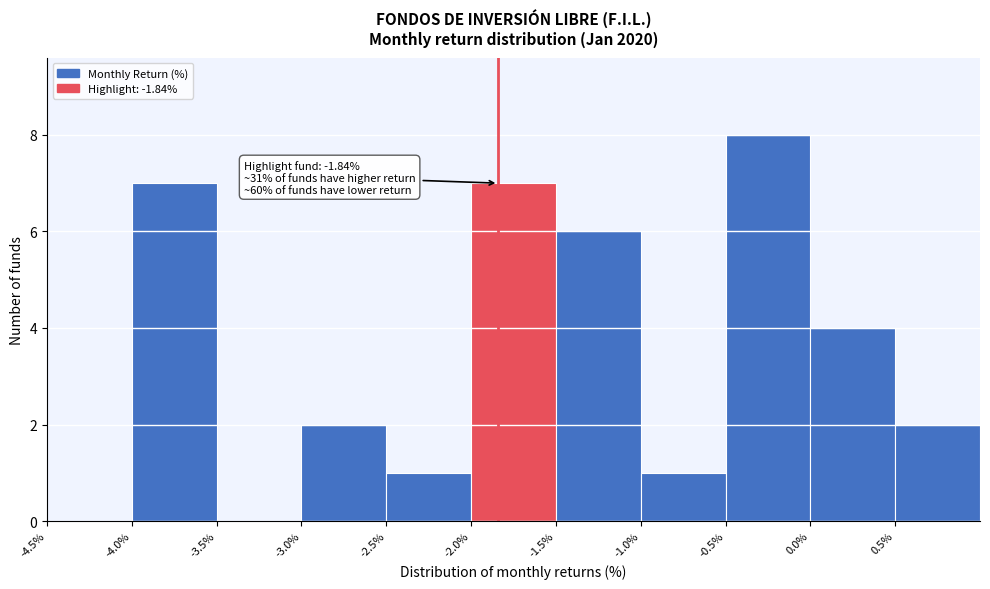

Over which range of the x-axis is the bar tallest?

-0.5 to 0.0